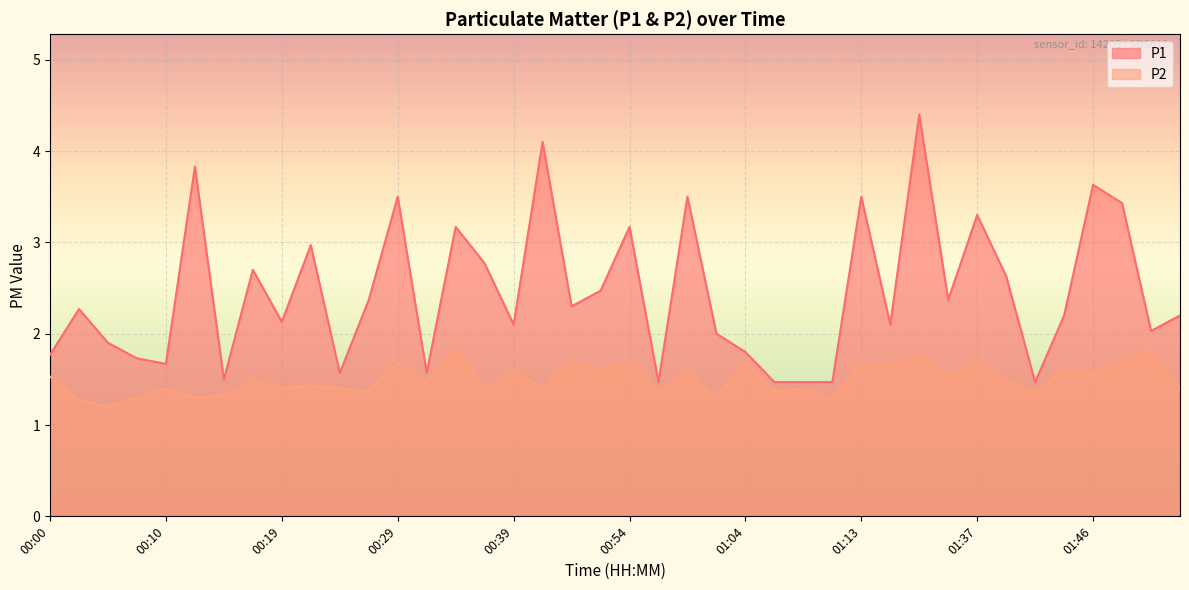

What is the total value across all series at 01:11?

2.8